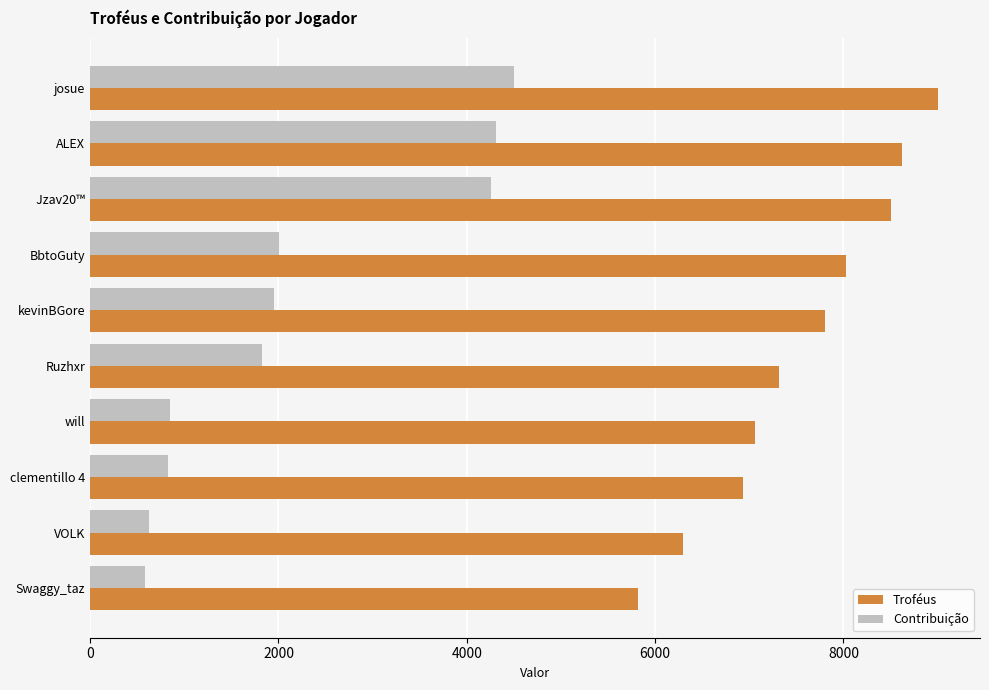

Which series has the largest total across all categories?

Troféus